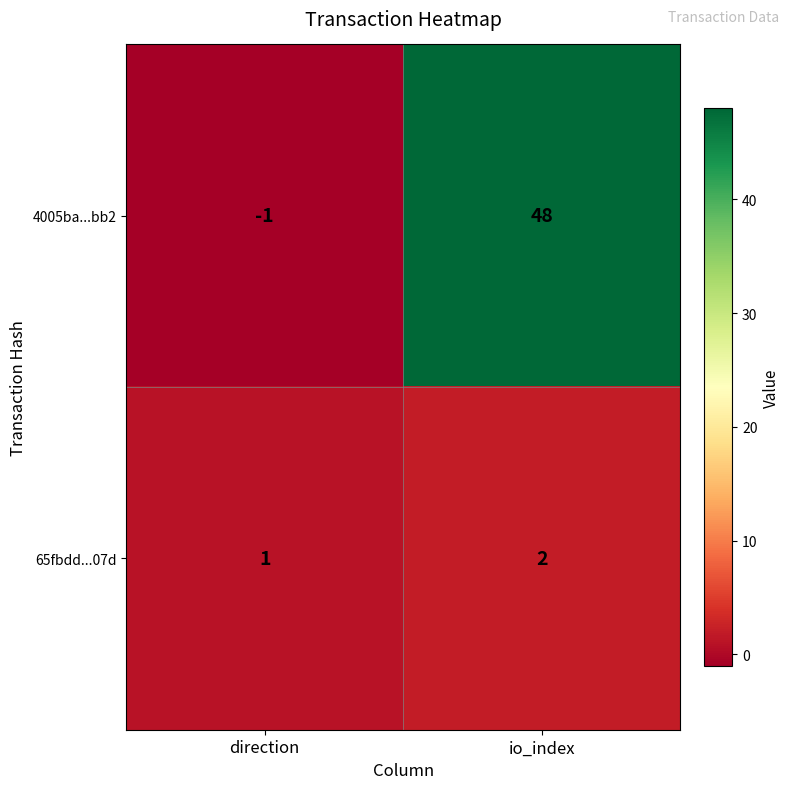

What is the spread (max minus min) of values at io_index?

46